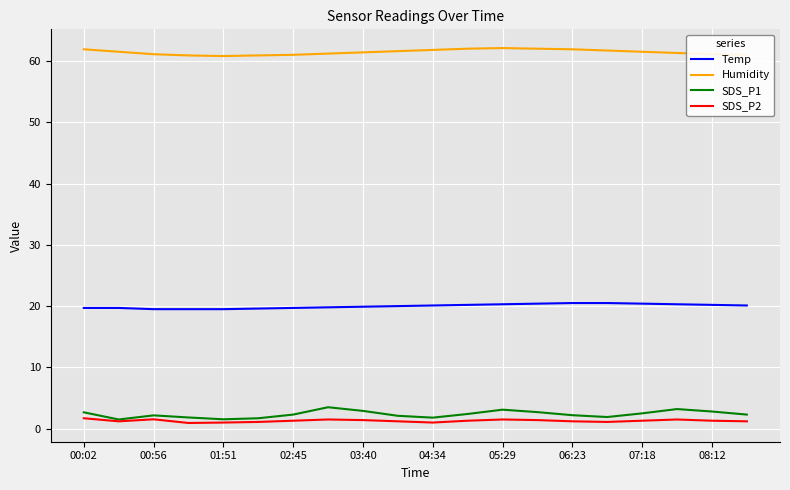

Which series has the largest range (max minus min)?

SDS_P1